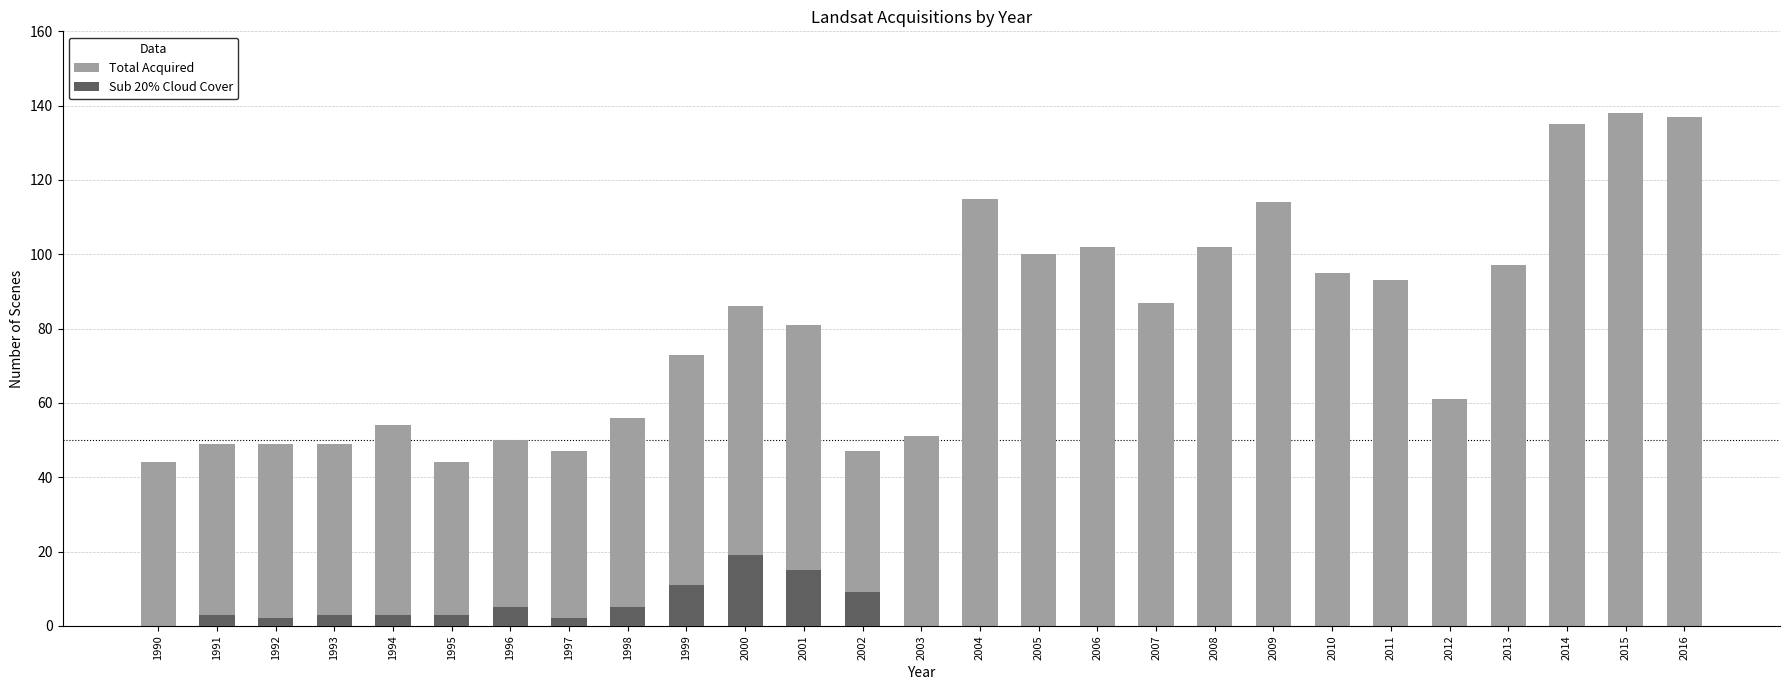

Where does the Total Acquired series first go above 81?

2000